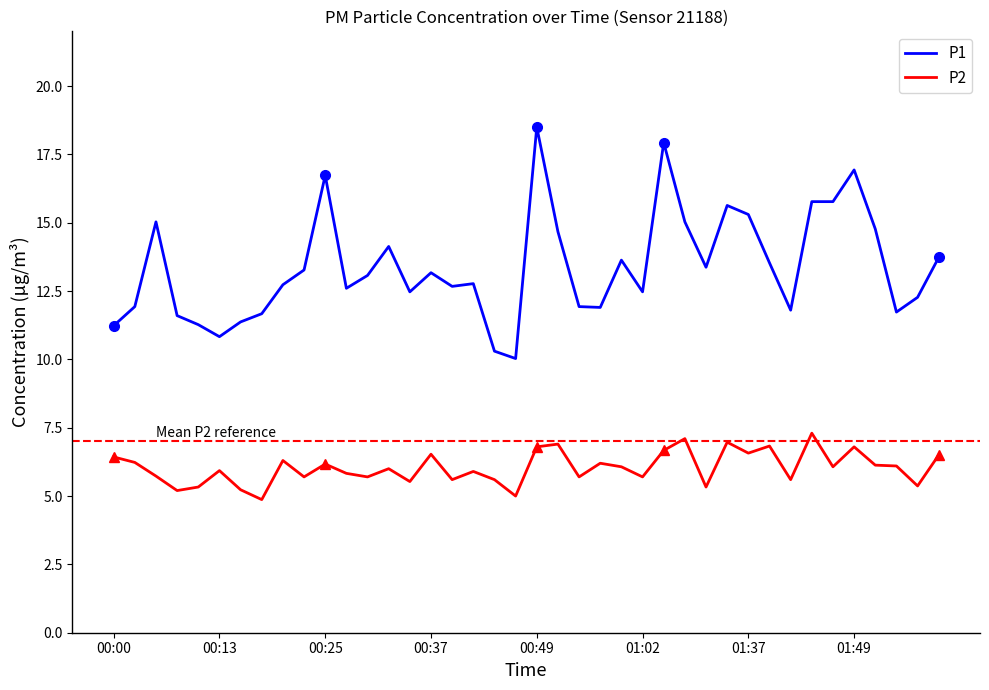

True or false: P2 has more than 2 points higher than both neighbors.

True